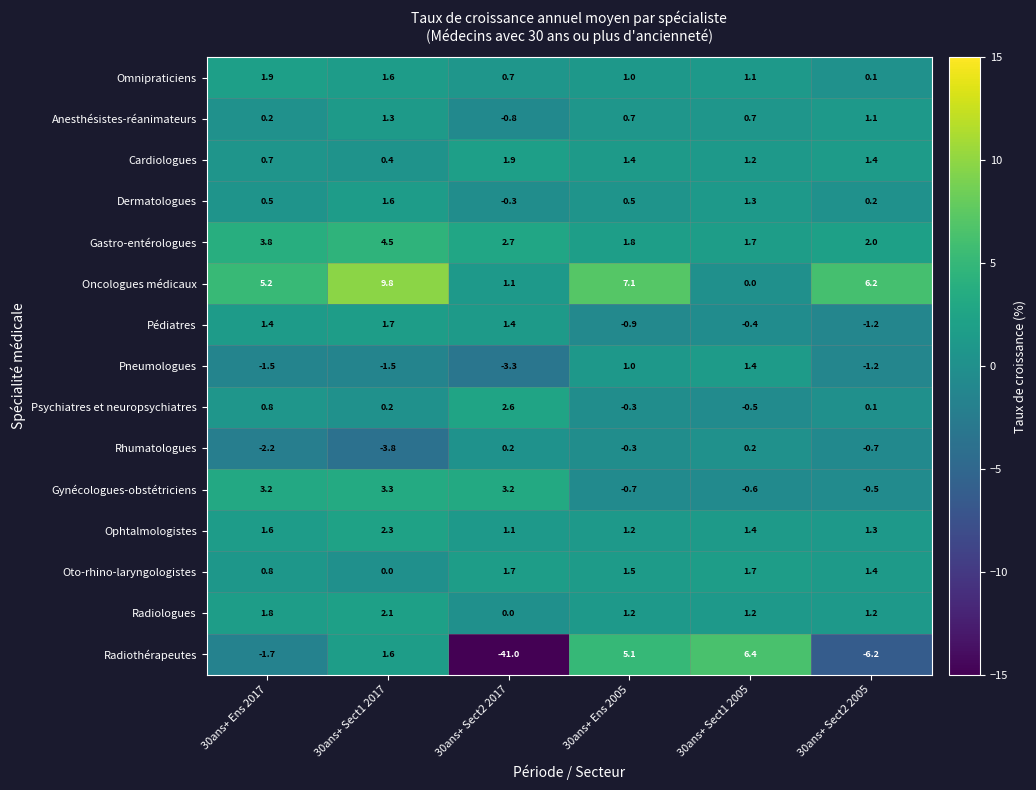

What is the sum of all Oncologues médicaux values?

29.4